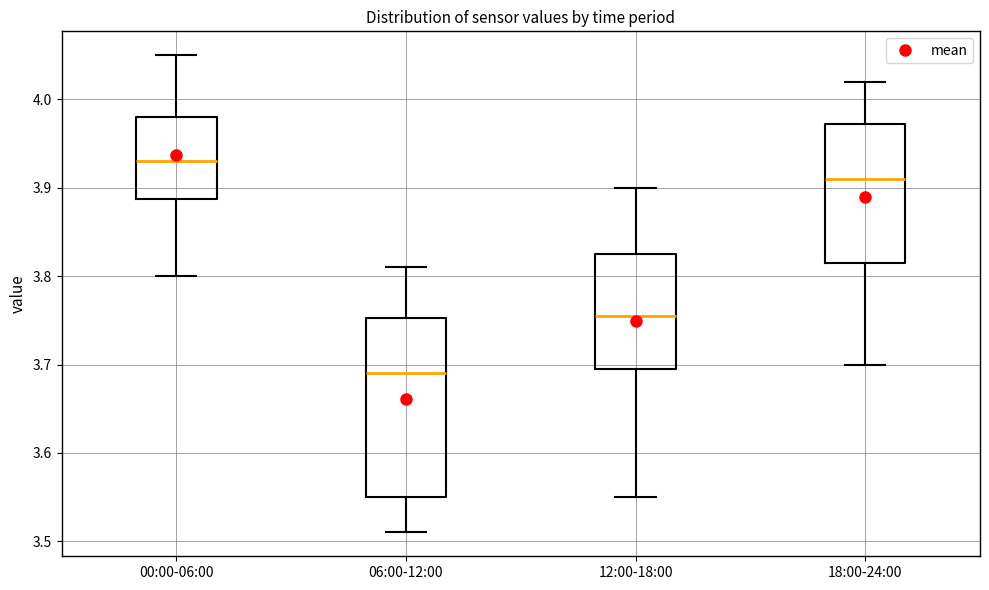

Comparing the boxes themselves (not the whiskers), which one is the tallest?

06:00-12:00